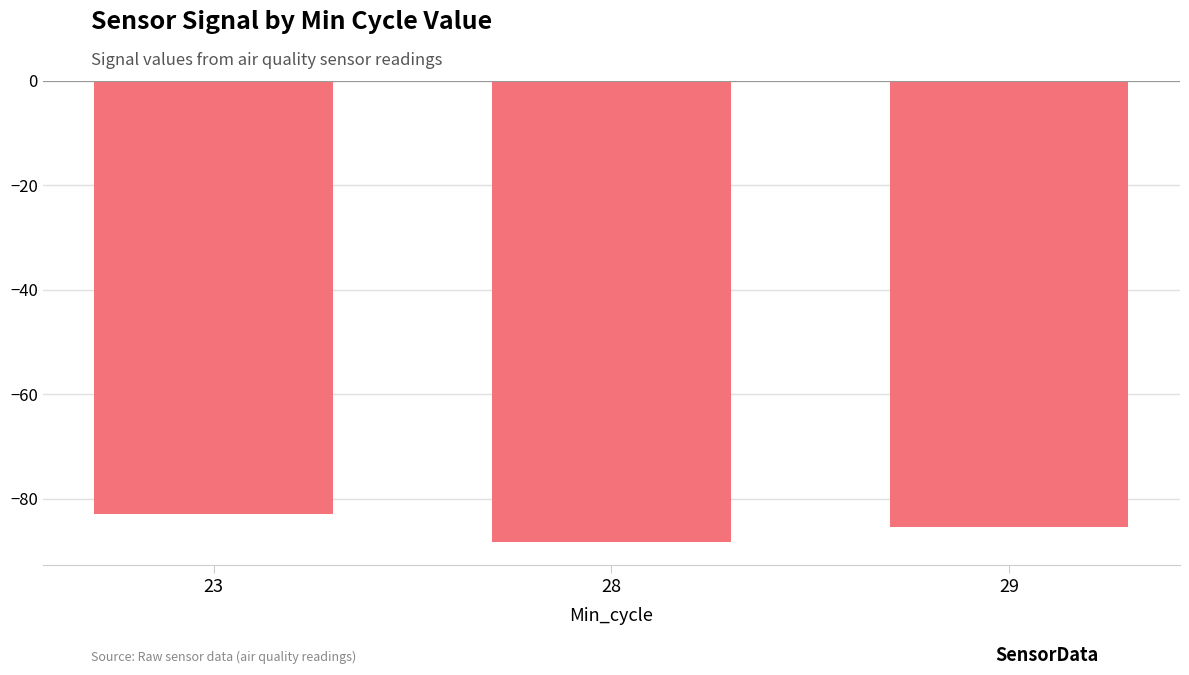

Reading right to left, extract all data points from this chart.

-85.5	-88.2	-83.0